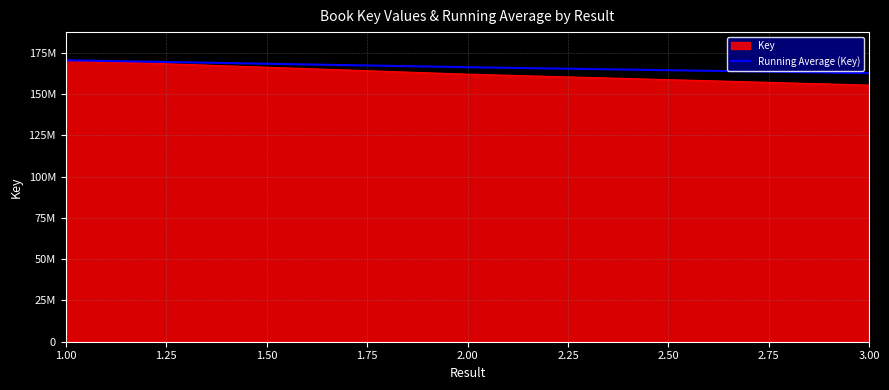

What are all the series names shown in the legend?

Key, Running Average (Key)